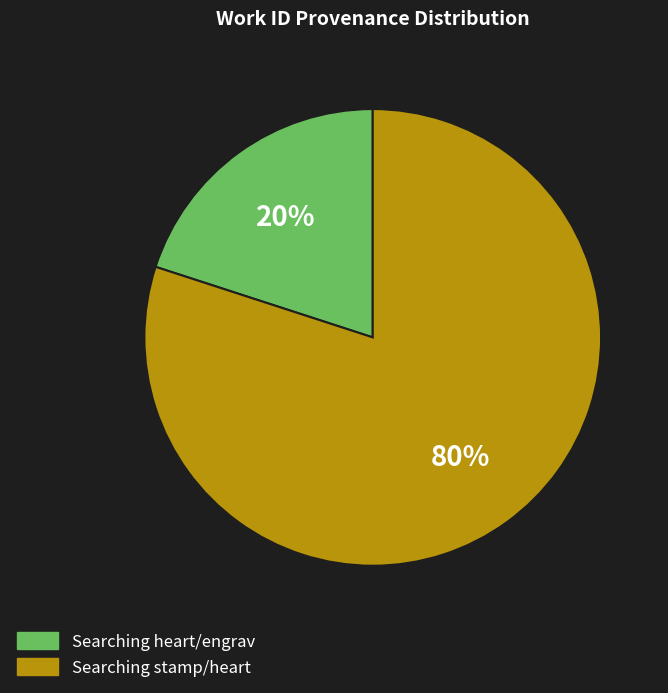

Does any single category account for the majority?

Yes